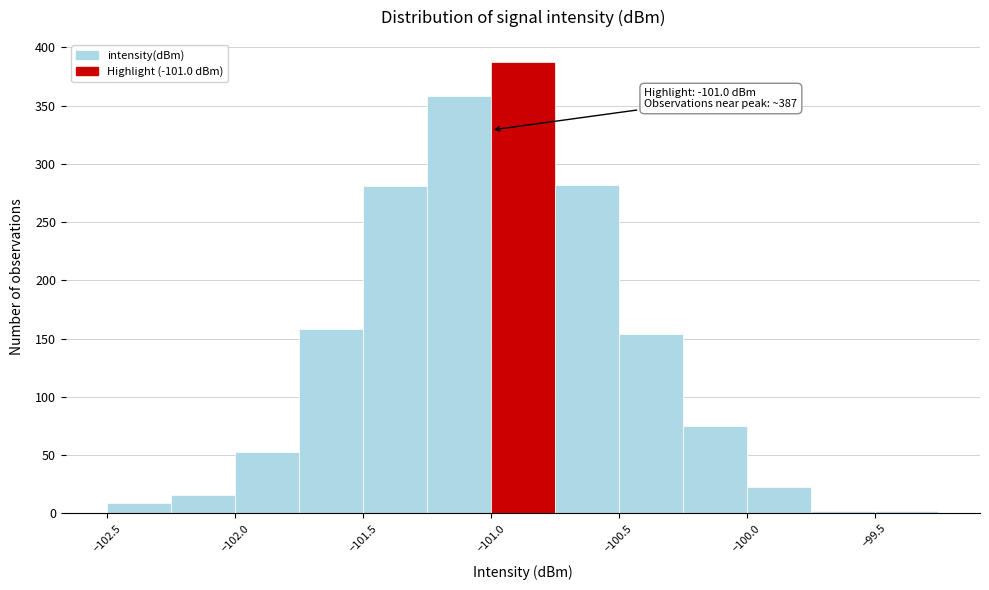

Over which range of the x-axis is the bar tallest?

-101.00 to -100.75